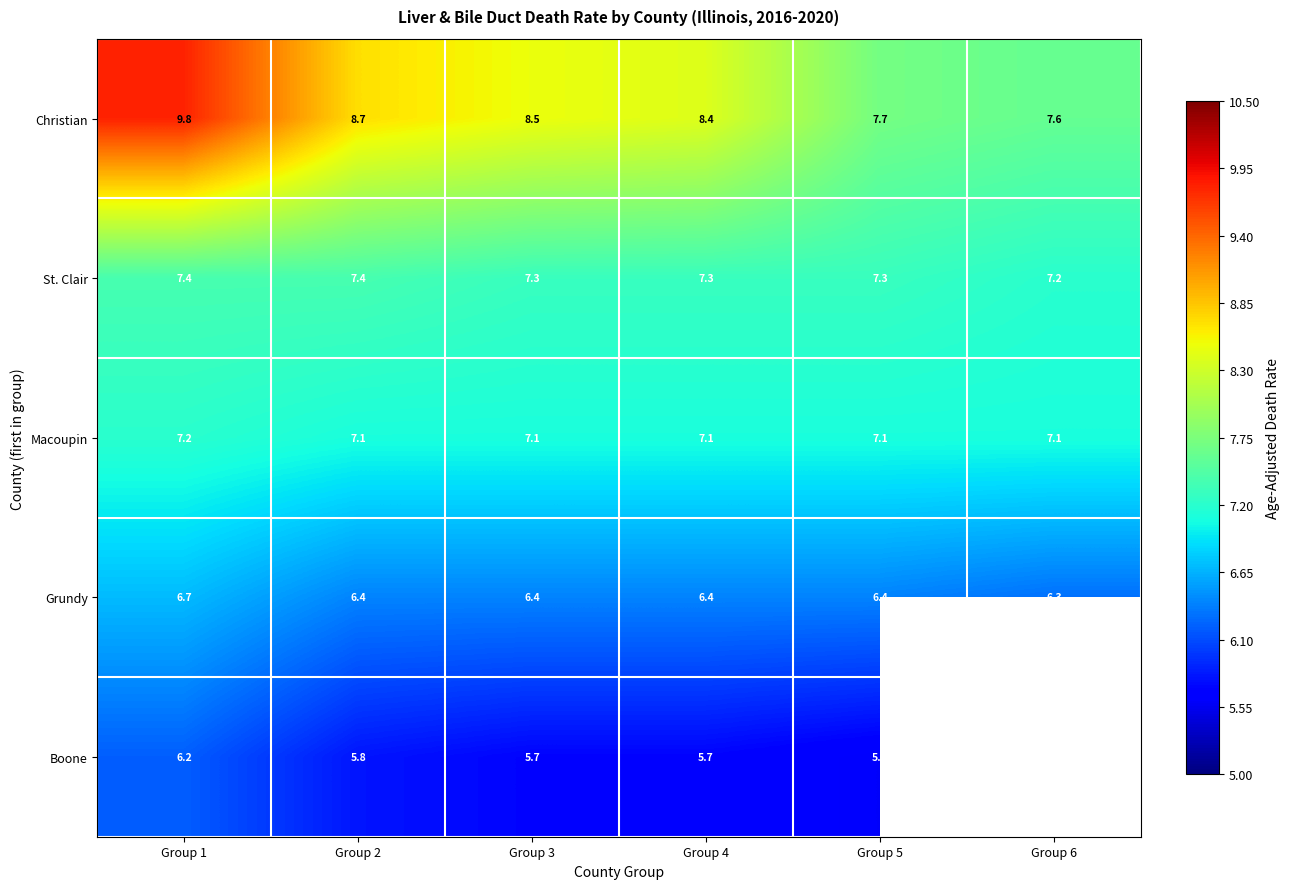

The value of St. Clair at Group 3 is 10.2. True or false?

False